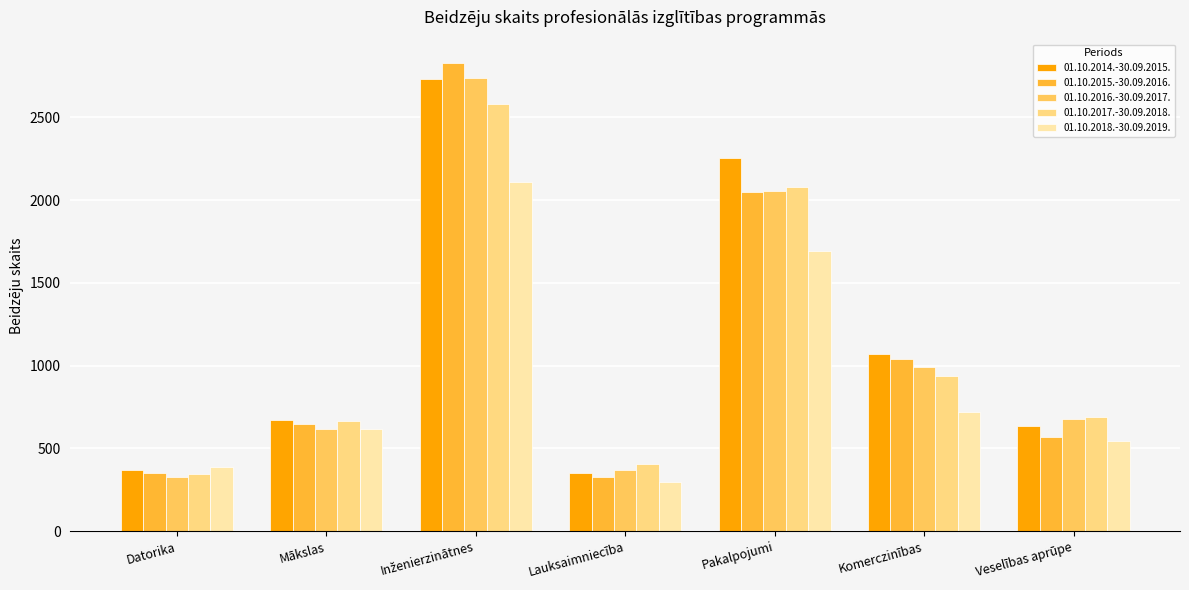

Reading right to left, what are all the values shown in this chart?

01.10.2014.-30.09.2015.: 635	1069	2255	350	2730	671	371
01.10.2015.-30.09.2016.: 566	1040	2049	326	2828	647	349
01.10.2016.-30.09.2017.: 675	993	2056	372	2735	620	329
01.10.2017.-30.09.2018.: 692	935	2082	406	2582	663	345
01.10.2018.-30.09.2019.: 547	722	1692	298	2110	615	386